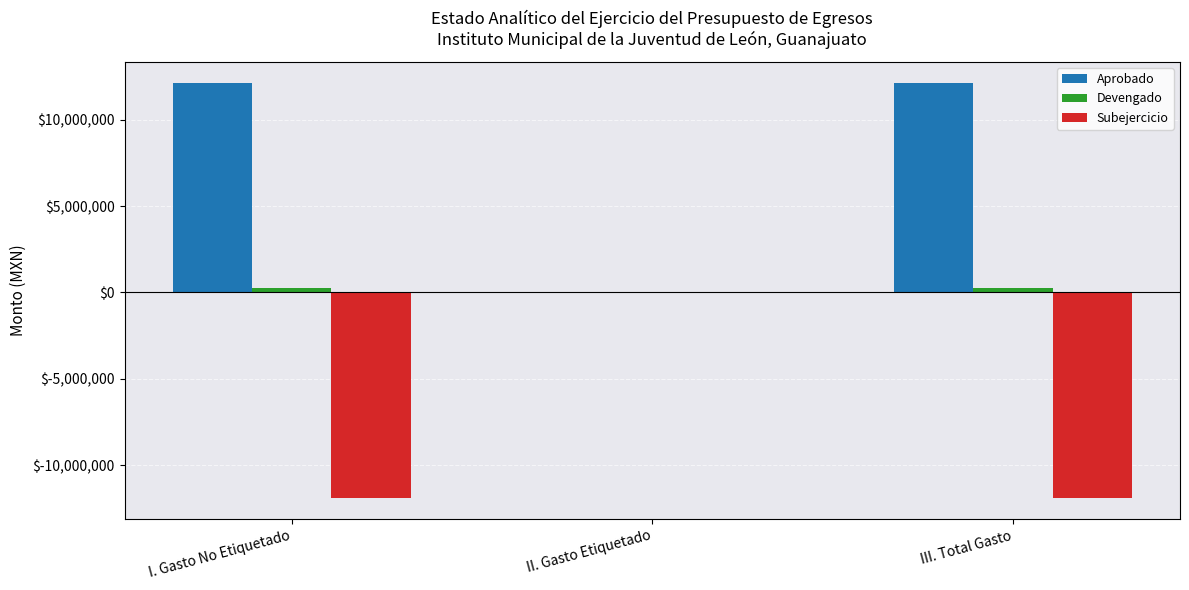

Is the value of Subejercicio at III. Total Gasto greater than the value of Aprobado at I. Gasto No Etiquetado?

No